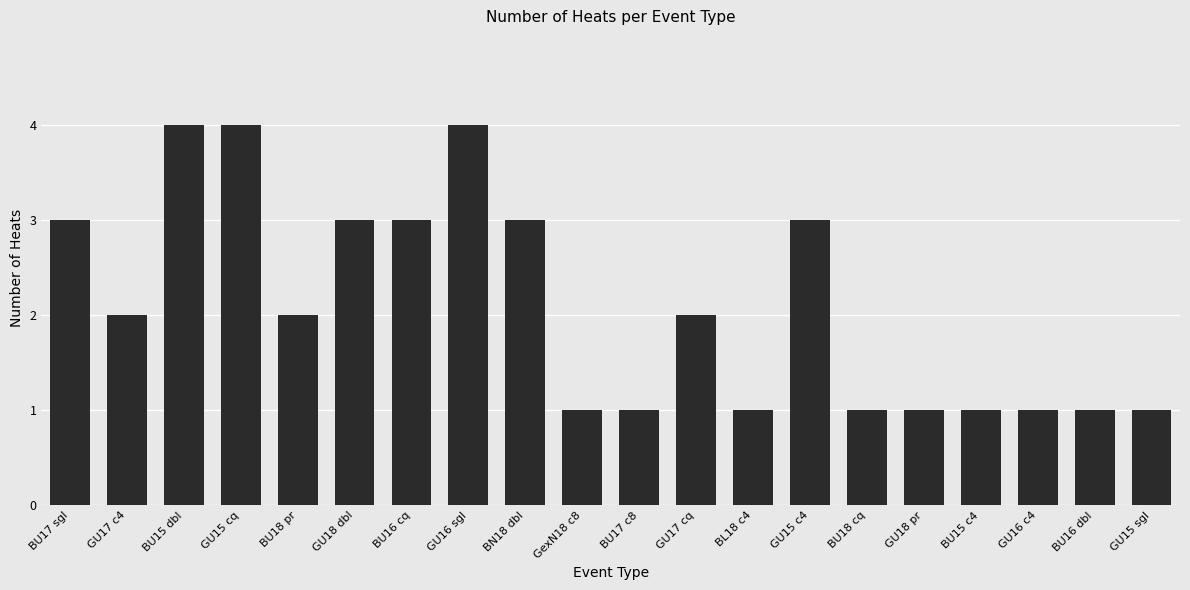

What is the label of the 20th bar from the right?

BU17 sgl